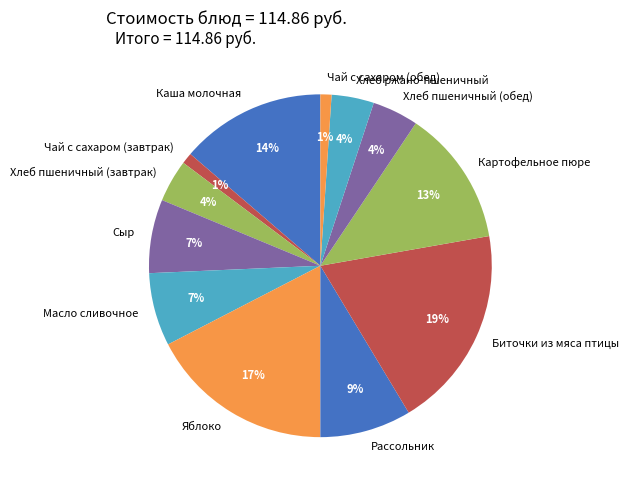

How many segments does this pie chart have?

12